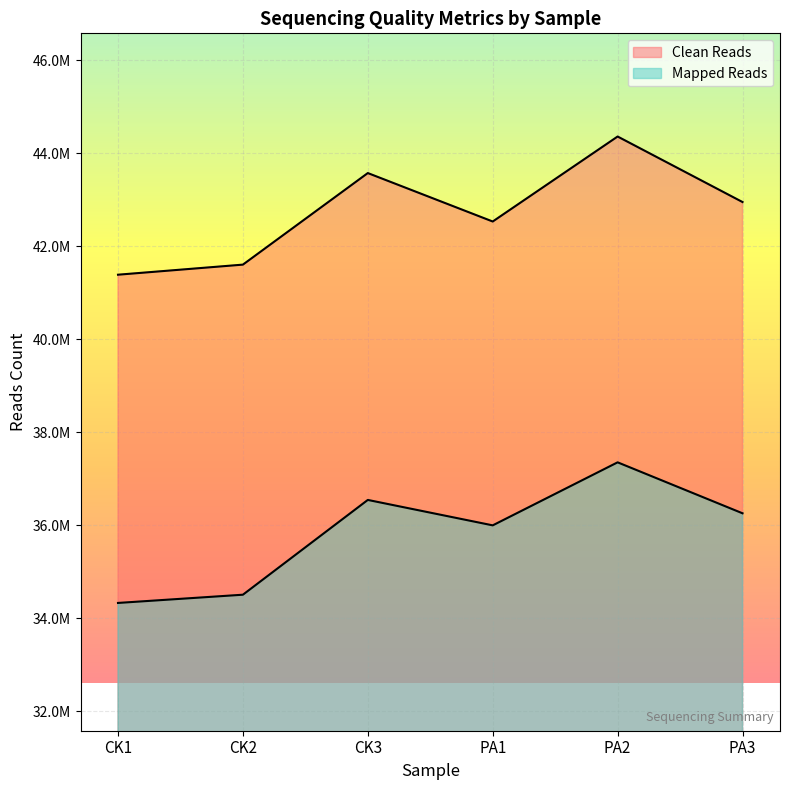

What is the minimum value for Mapped Reads?

34330470